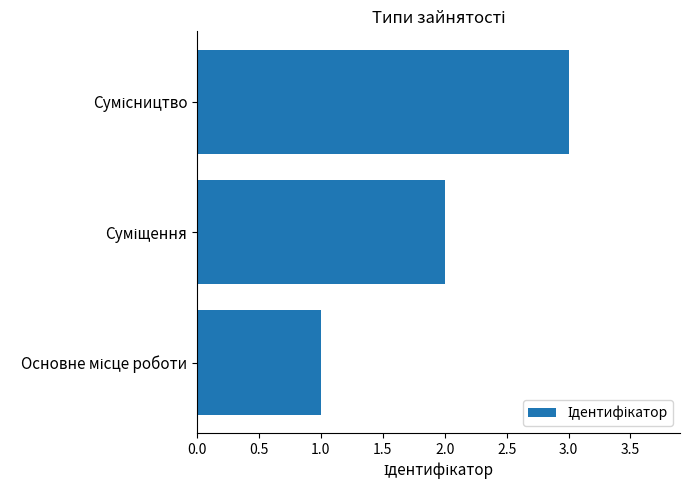

What is the maximum value shown in the chart?

3